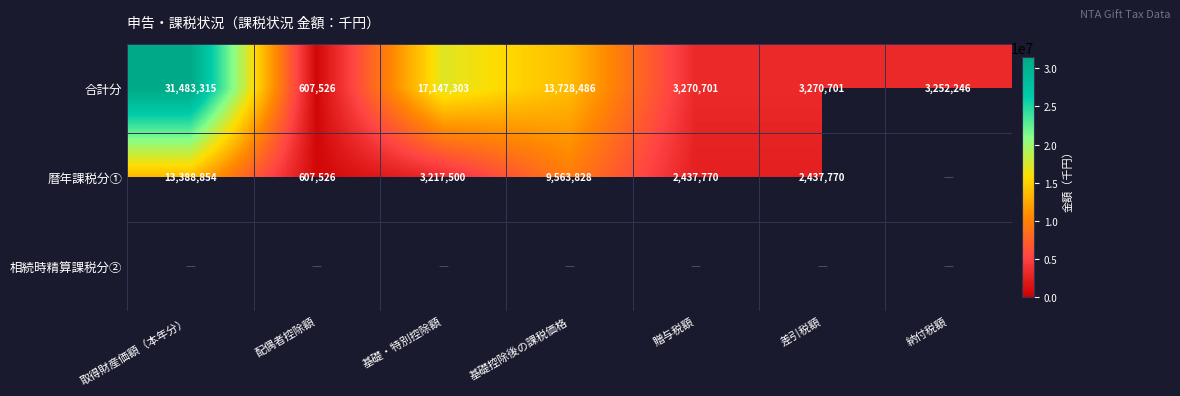

Which category has the highest value in the 合計分 series?

取得財産価額（本年分）